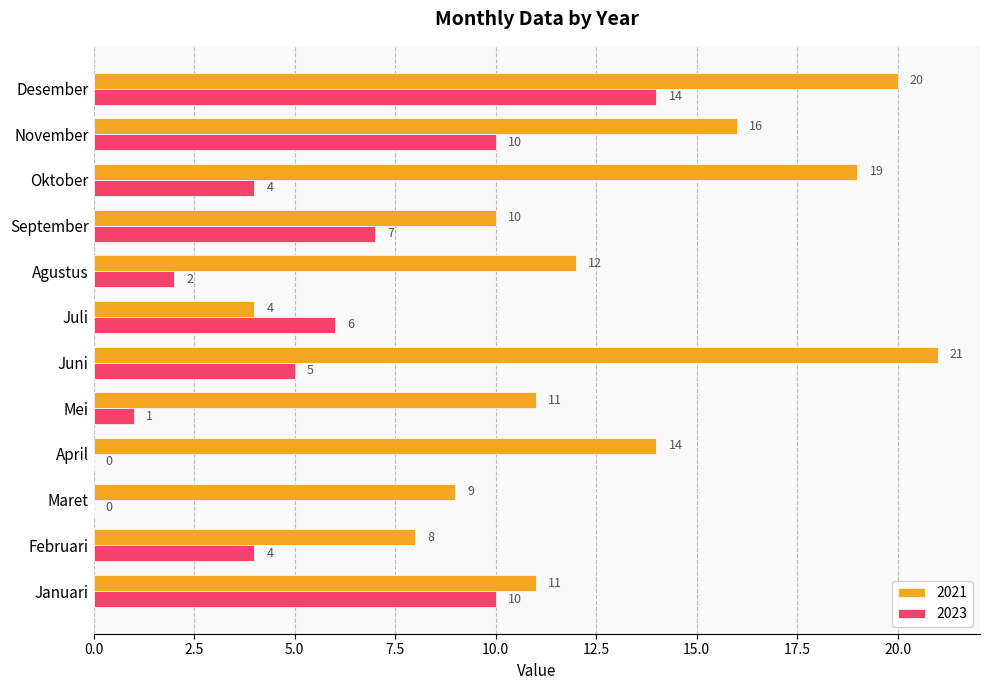

How many categories are shown in the chart?

12